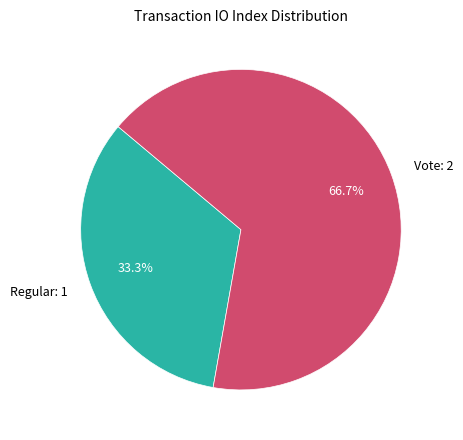

Approximately how many times larger is the value at Vote compared to Regular?

2.0